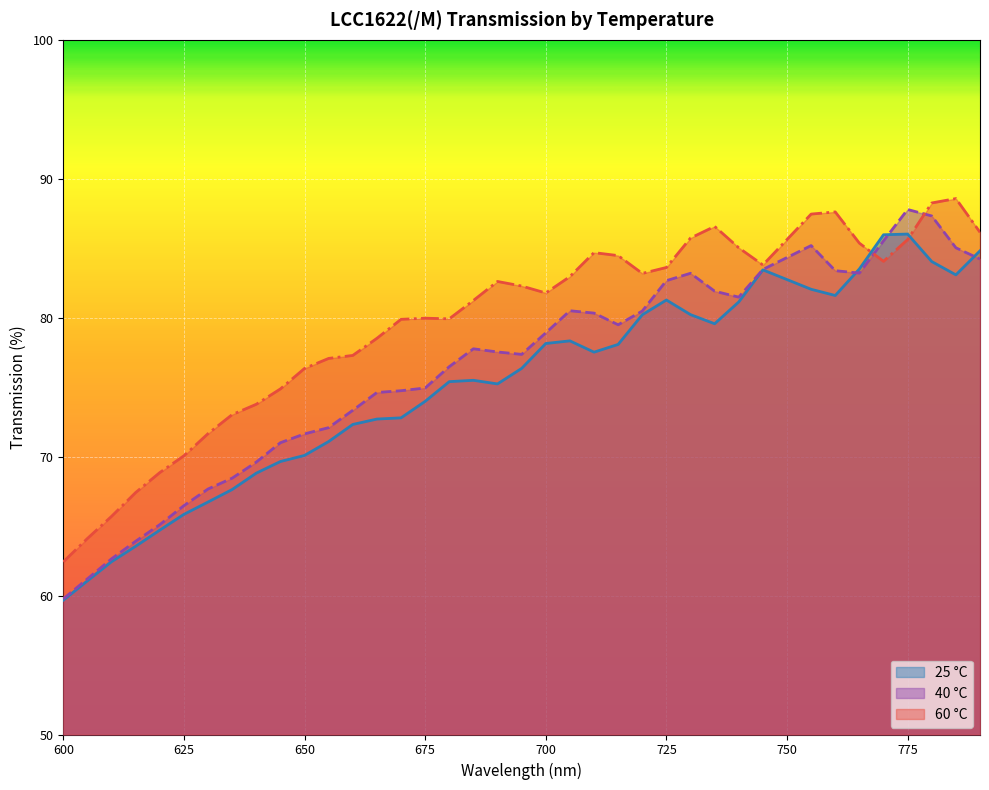

Which series has the largest total across all categories?

60 °C